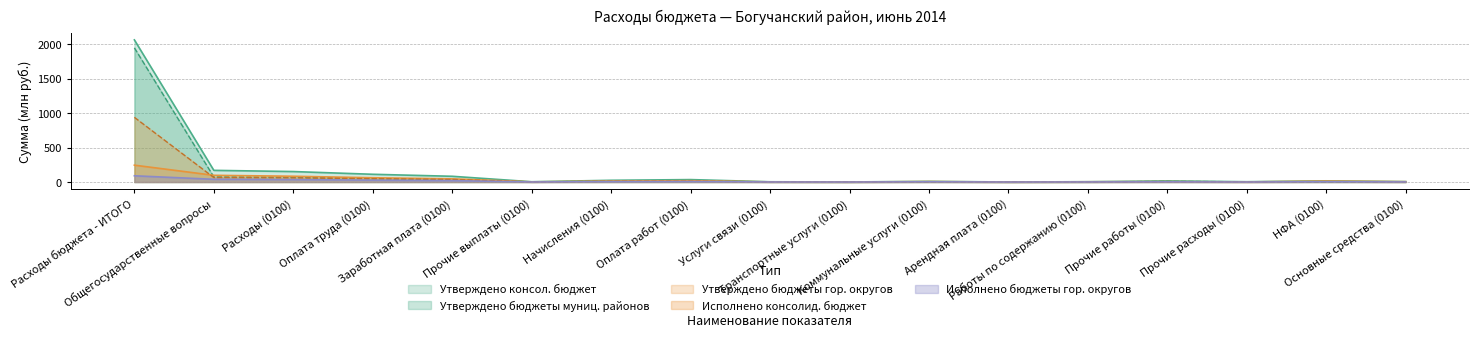

Does the chart display data point markers on the line(s)?

No